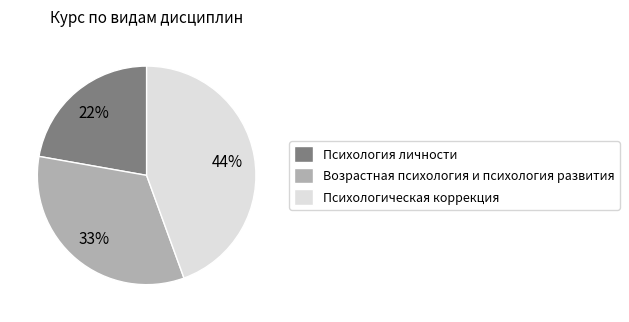

To the nearest percent, what is the difference between the Возрастная психология и психология развития and Психологическая коррекция slice percentages?

11%